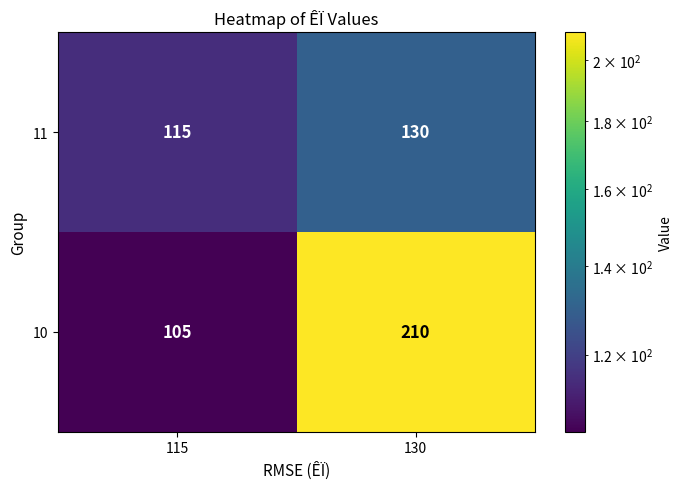

Reading left to right, what are all the values shown in this chart?

11: 115	130
10: 105	210